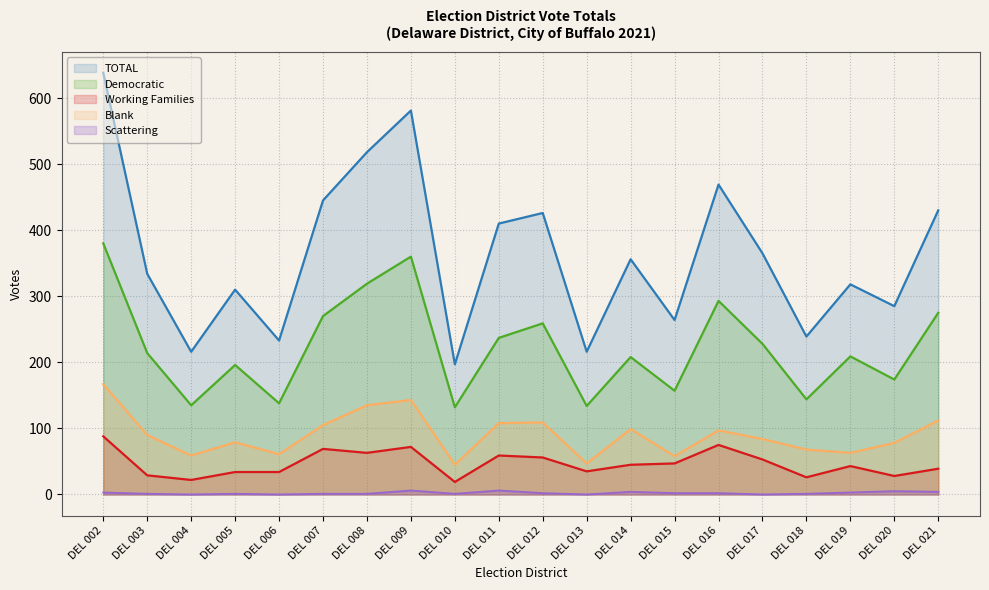

List the series in order of their peak value, lowest first.

Scattering, Working Families, Blank, Democratic, TOTAL